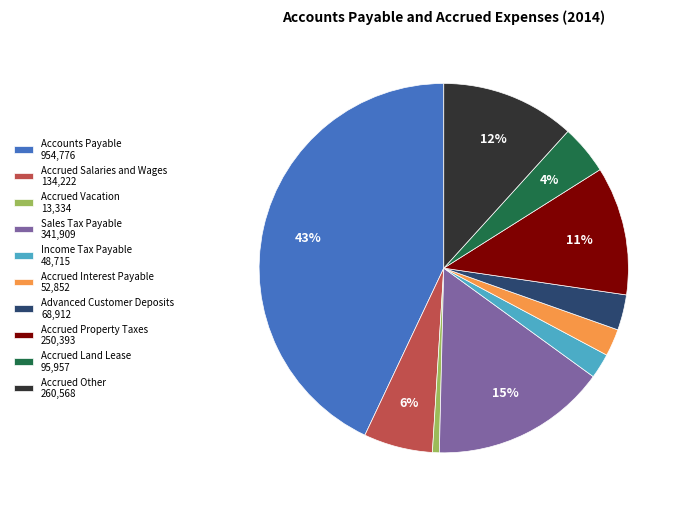

Count the number of slices in the pie.

10